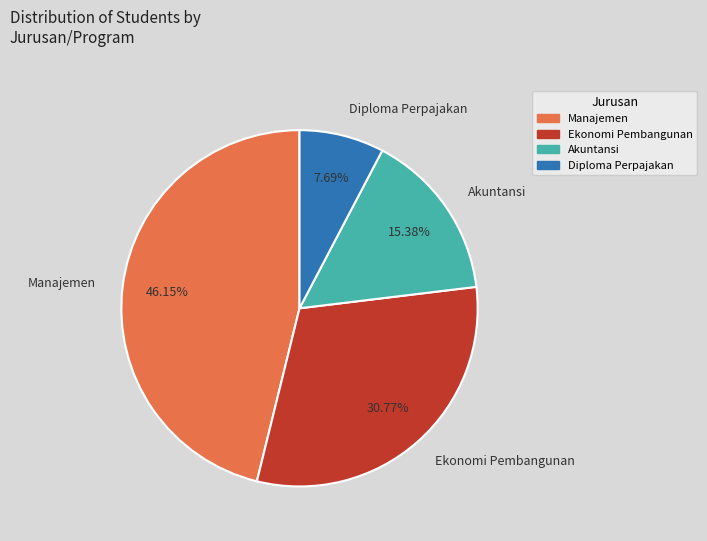

Does Akuntansi account for over 50% of the chart?

No